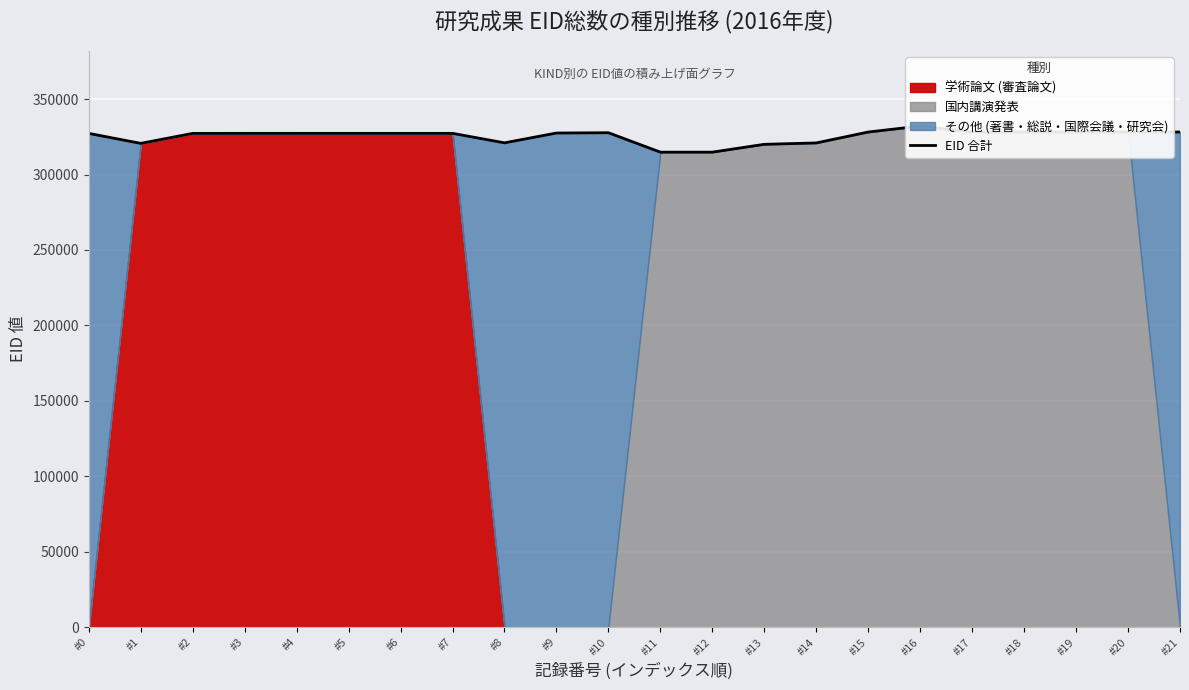

What is the smallest value displayed?

314833